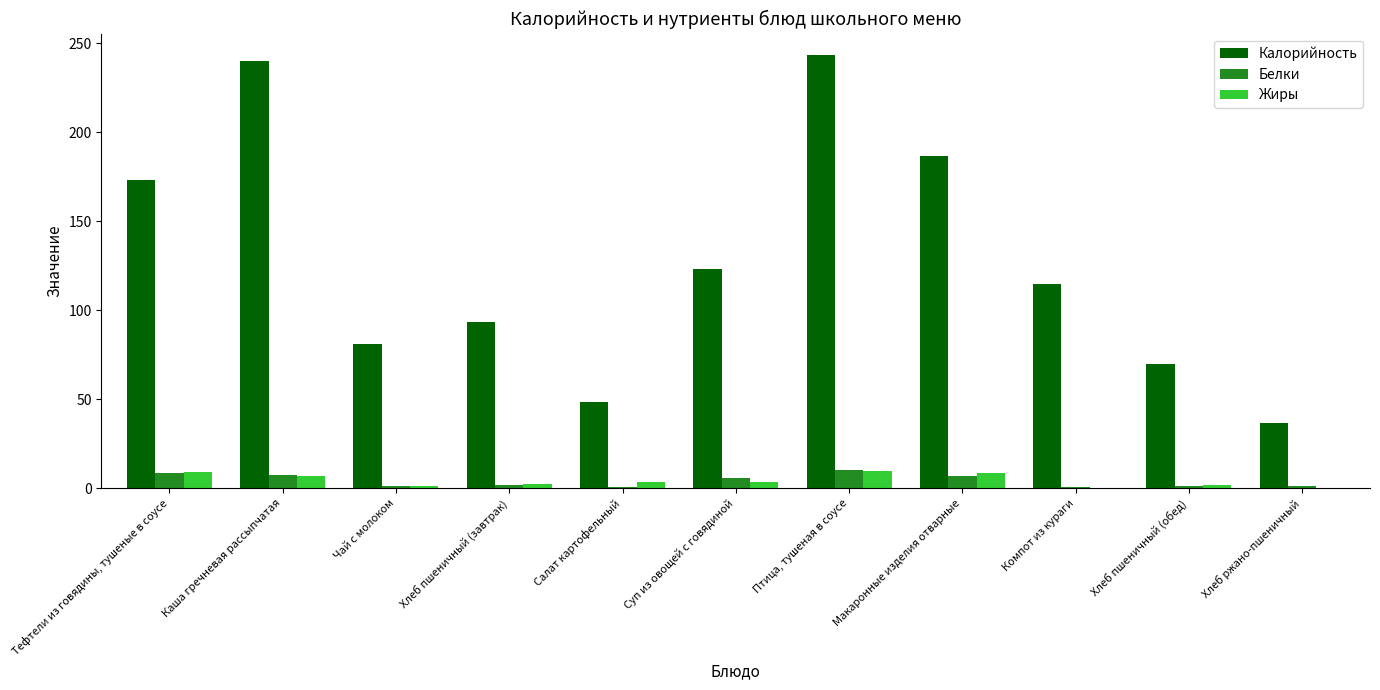

Read the Жиры value at Каша гречневая рассыпчатая.

7.1